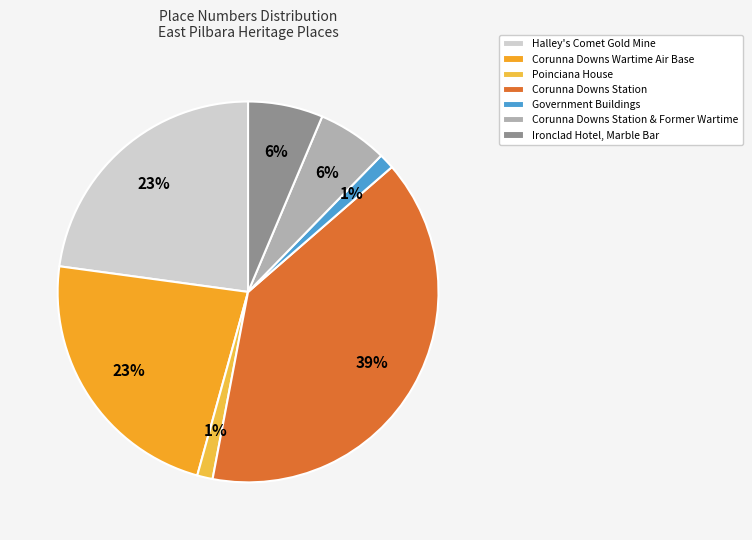

Does Ironclad Hotel, Marble Bar represent more than half of the total?

No